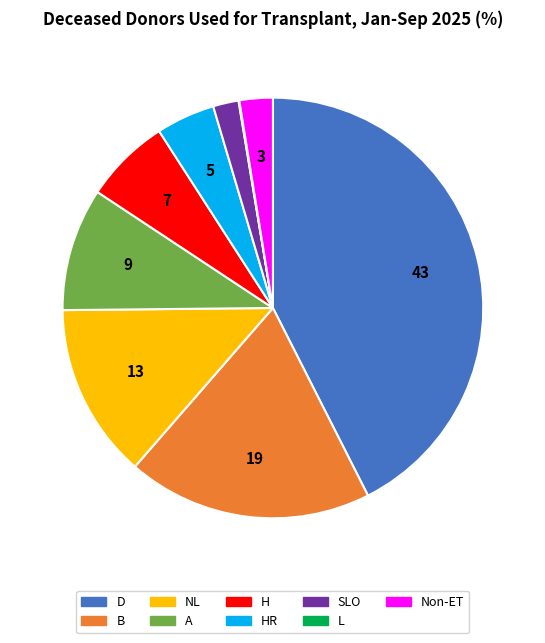

Is it true that Non-ET is 3% of the pie?

True